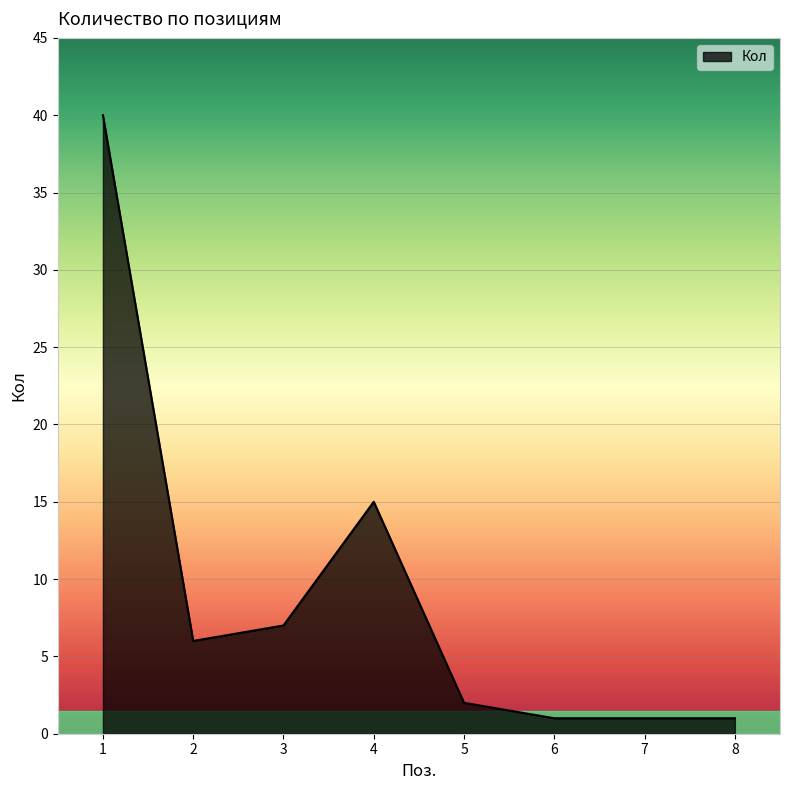

True or false: the data shows 2 at 5.

True